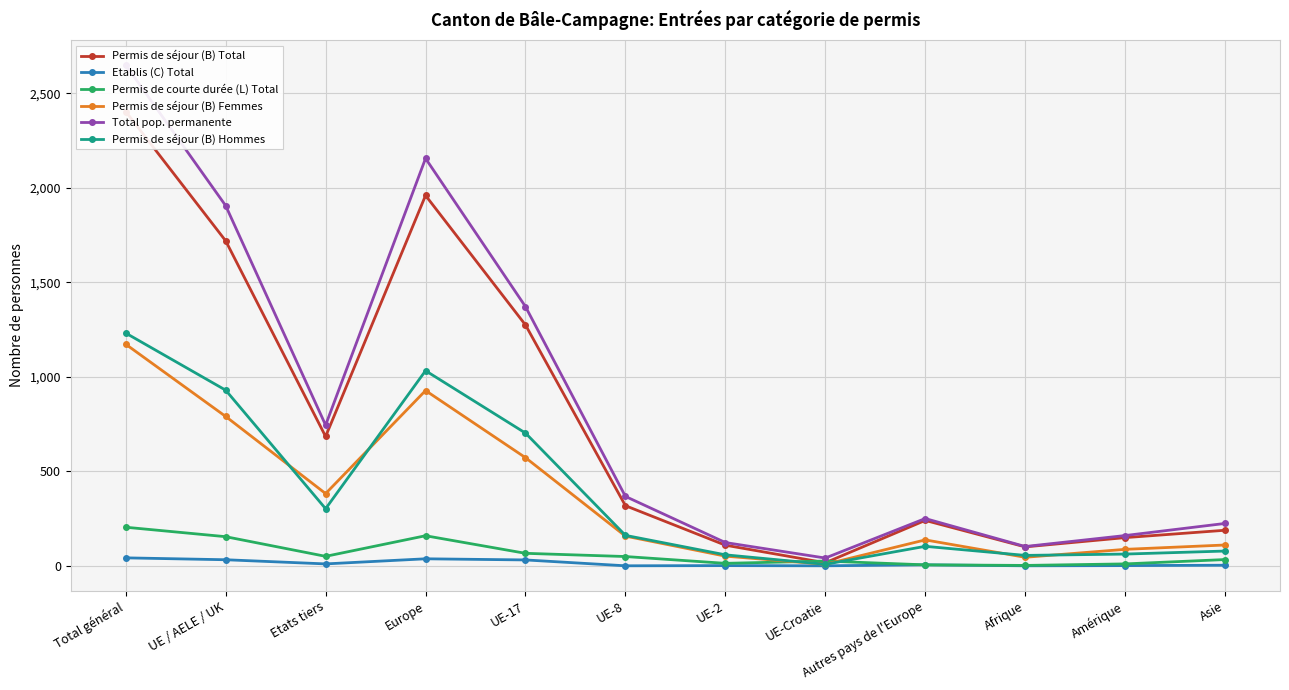

Is this an area chart (filled region under the line)?

No